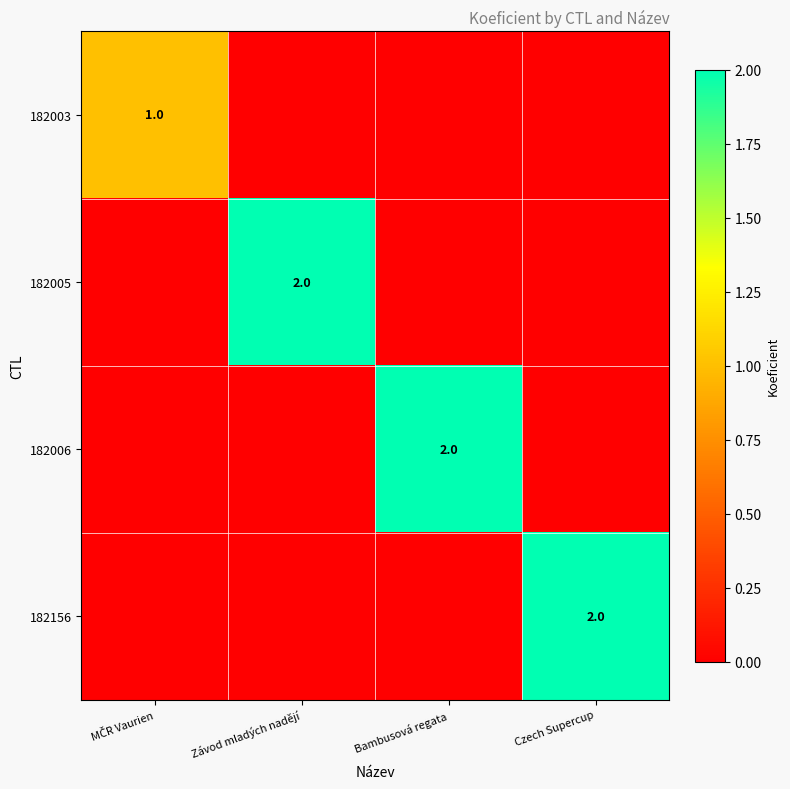

The 182005 series shows 1 at Závod mladých nadějí. True or false?

False